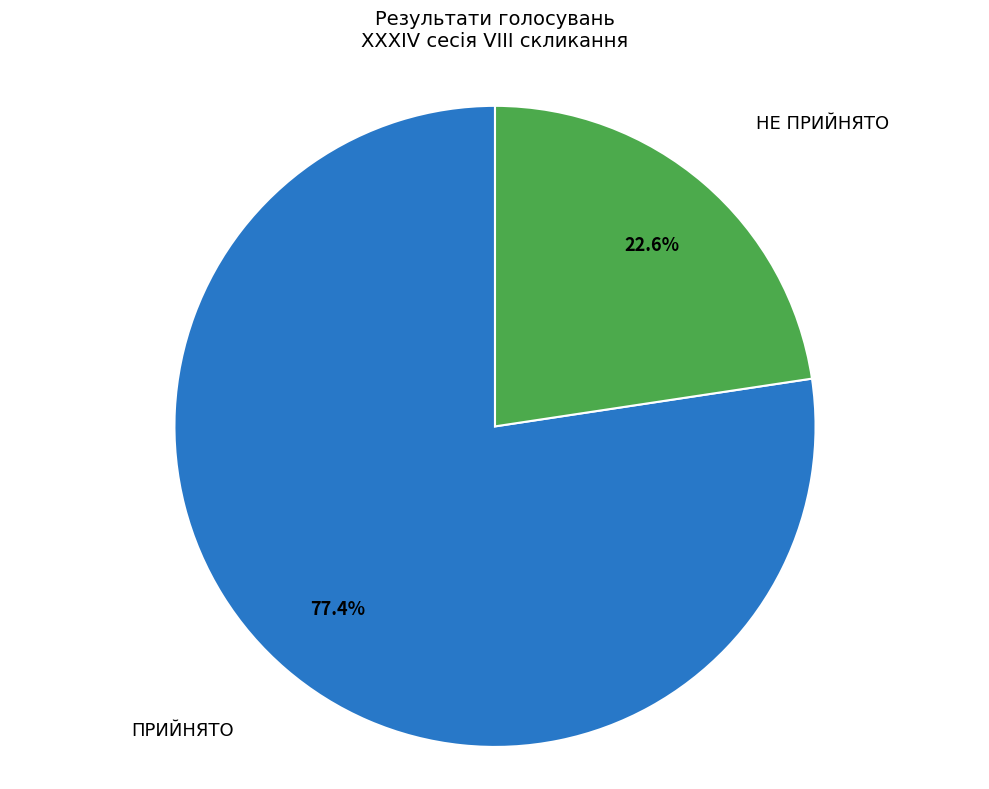

Is there a majority slice in this chart?

Yes